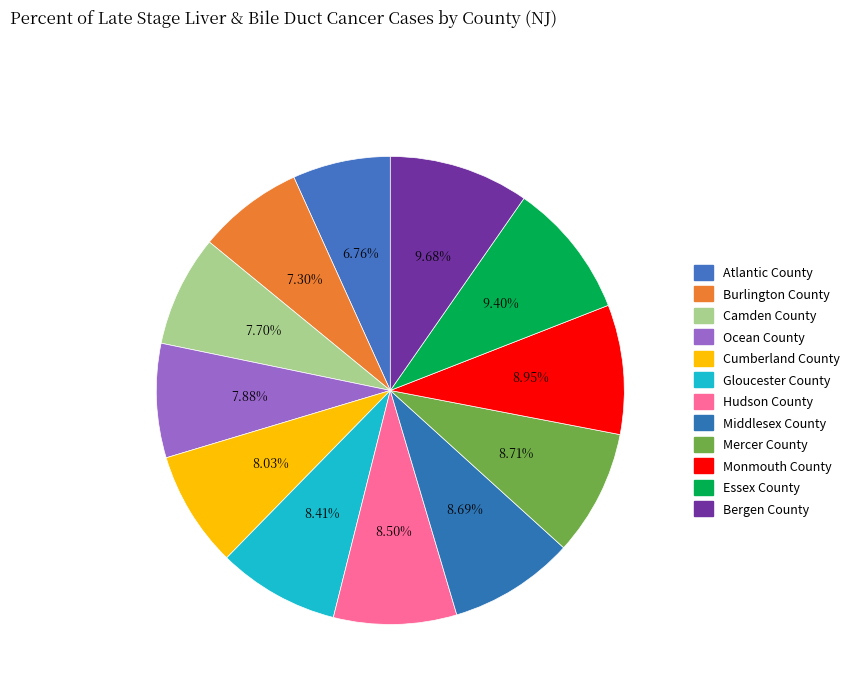

To the nearest percent, what is the average slice percentage?

8%